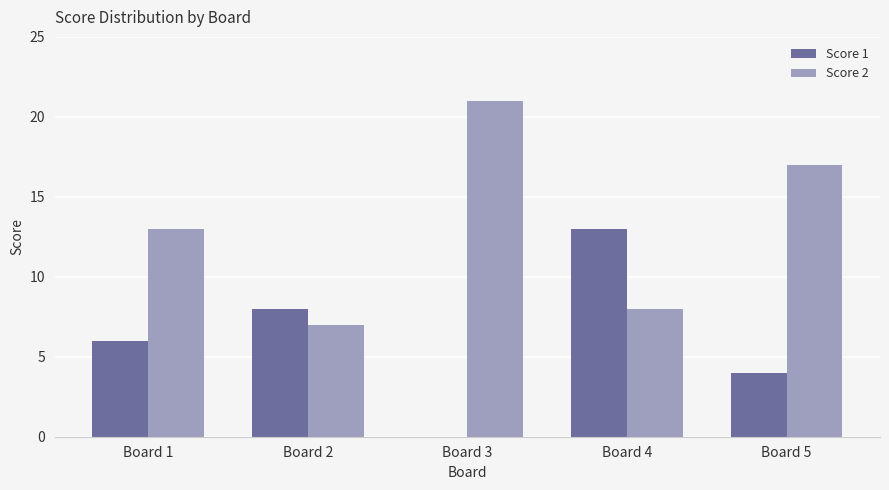

Reading left to right, transcribe all the data shown in this chart.

Score 1: Board 1=6	Board 2=8	Board 3=0	Board 4=13	Board 5=4
Score 2: Board 1=13	Board 2=7	Board 3=21	Board 4=8	Board 5=17